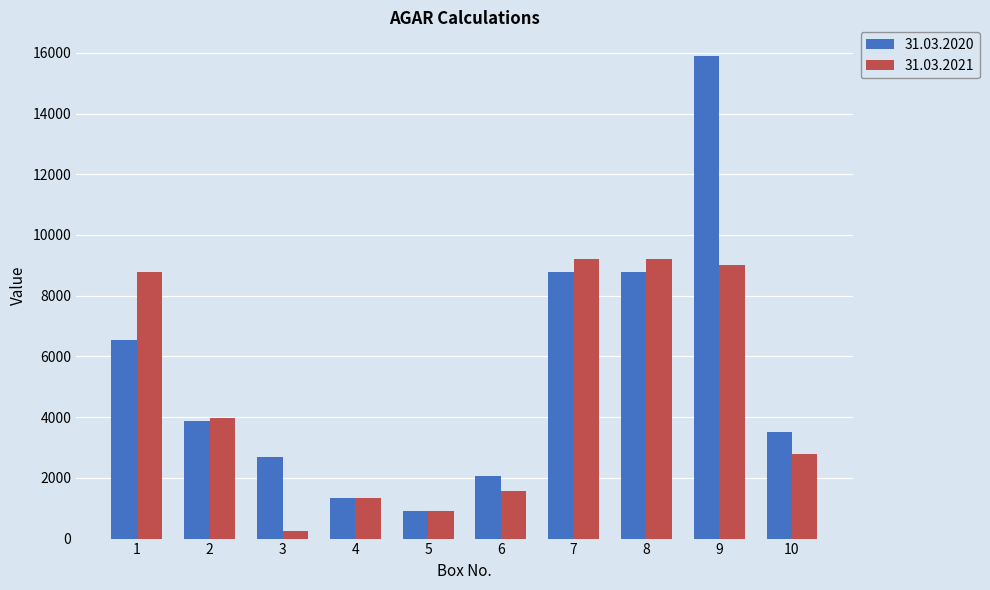

Count the number of categories in the chart.

10